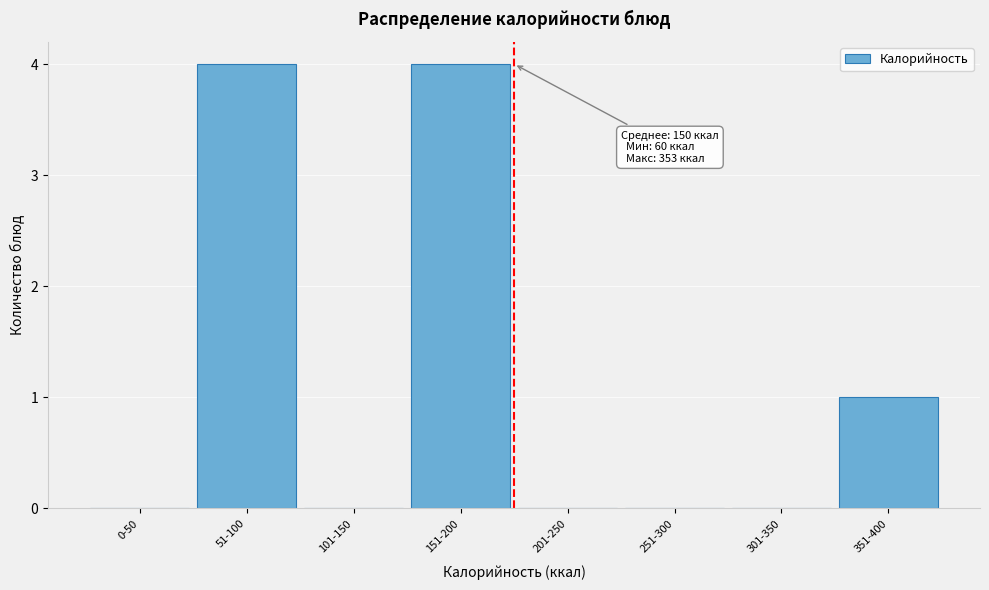

Reading left to right, transcribe all the data shown in this chart.

0-50=0	51-100=4	101-150=0	151-200=4	201-250=0	251-300=0	301-350=0	351-400=1